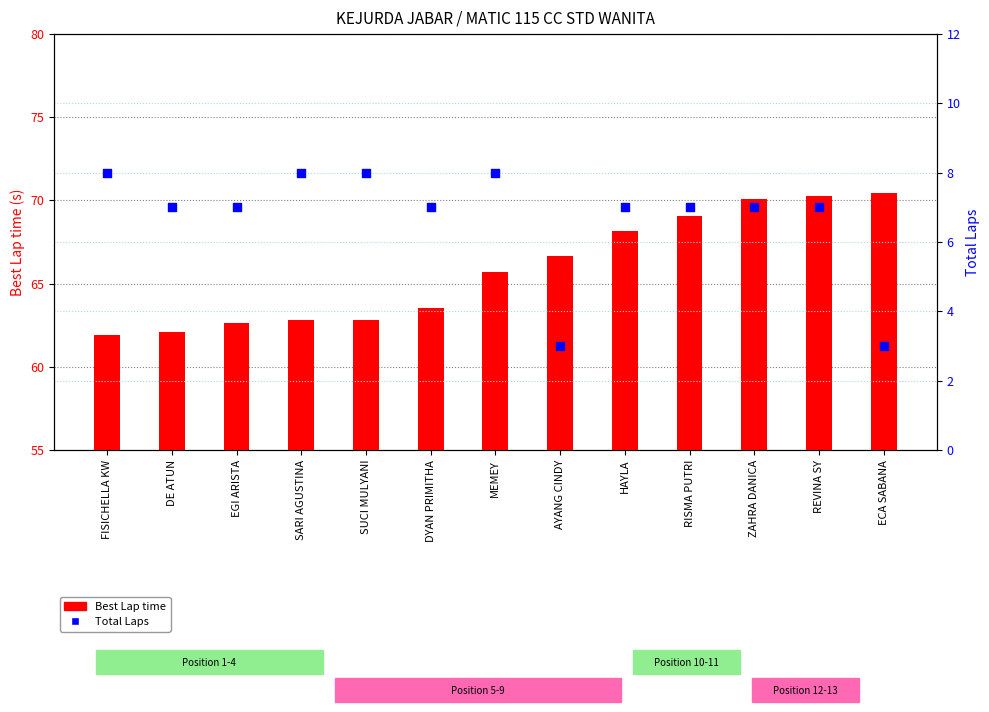

What are all the series names shown in the legend?

Best Lap time, Total Laps